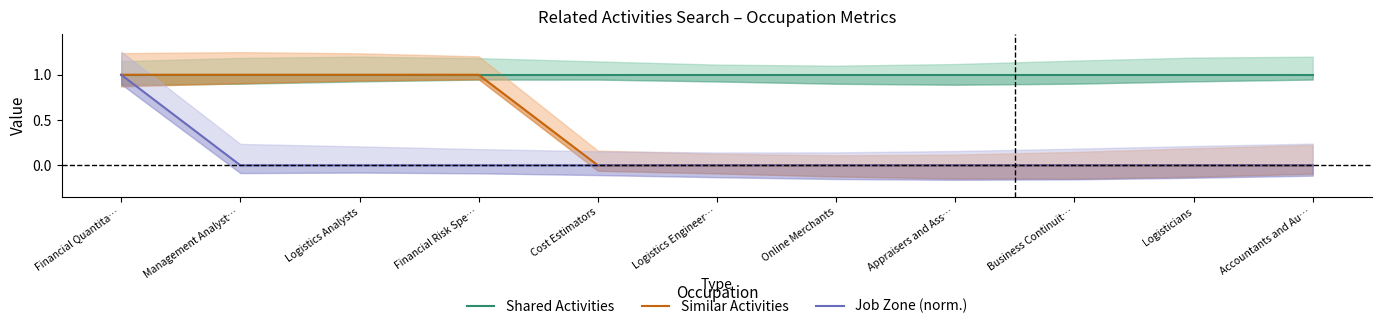

What is the label of the 9th point from the right?

Logistics Analysts